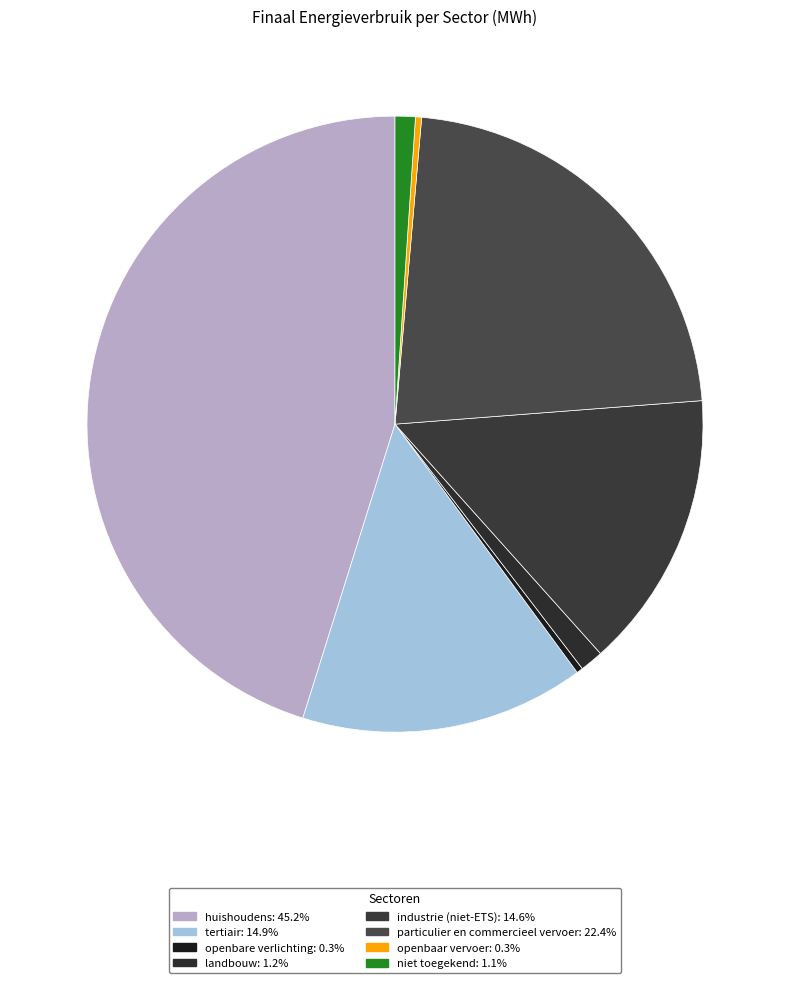

The particulier en commercieel vervoer slice represents 22% of the pie. True or false?

True